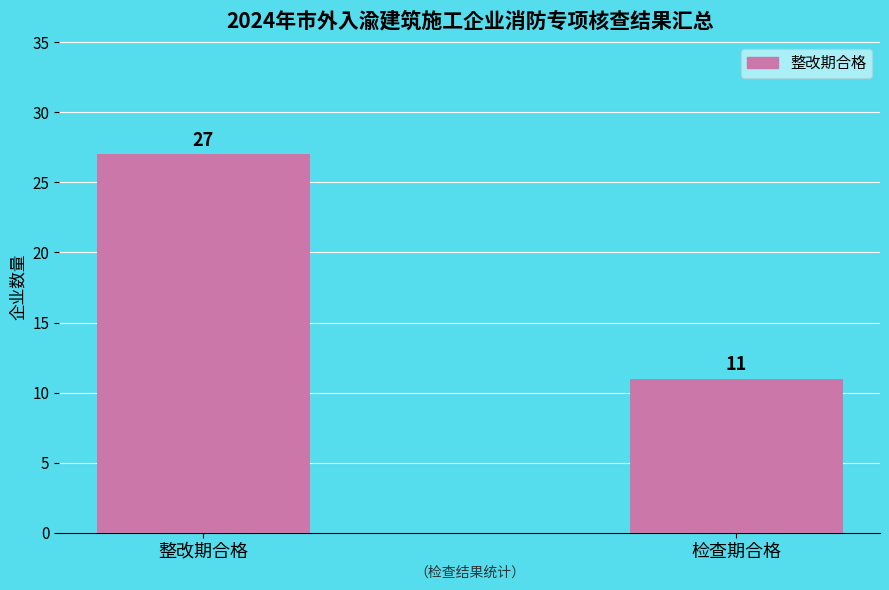

Rank the categories by value from highest to lowest.

整改期合格, 检查期合格